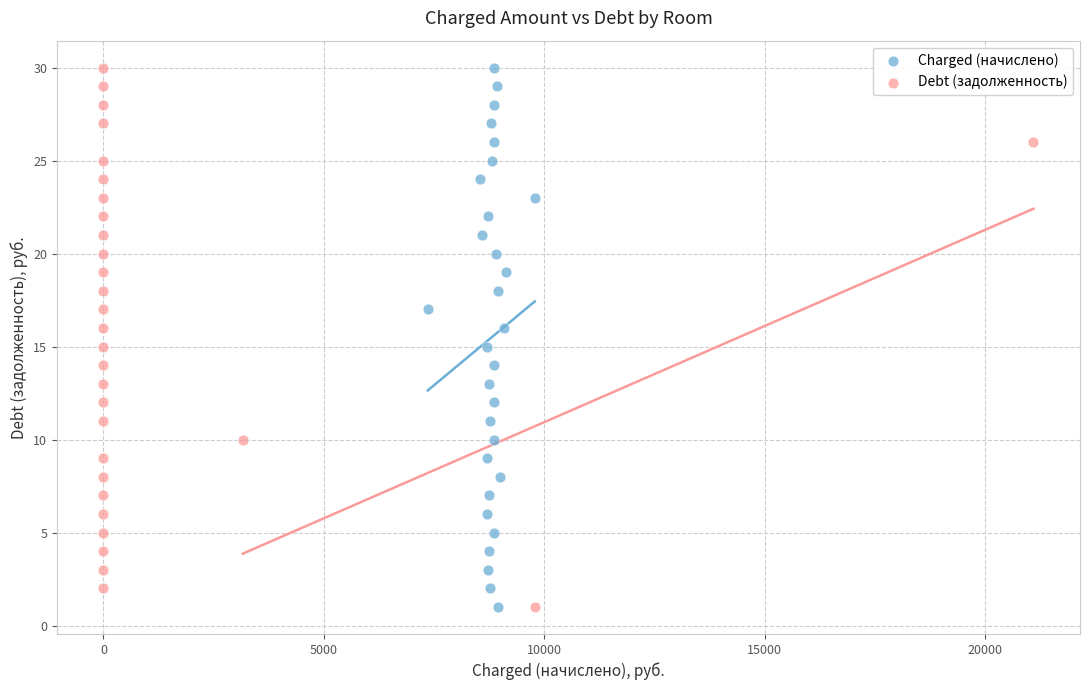

What are all the series names shown in the legend?

Charged (начислено), Debt (задолженность)